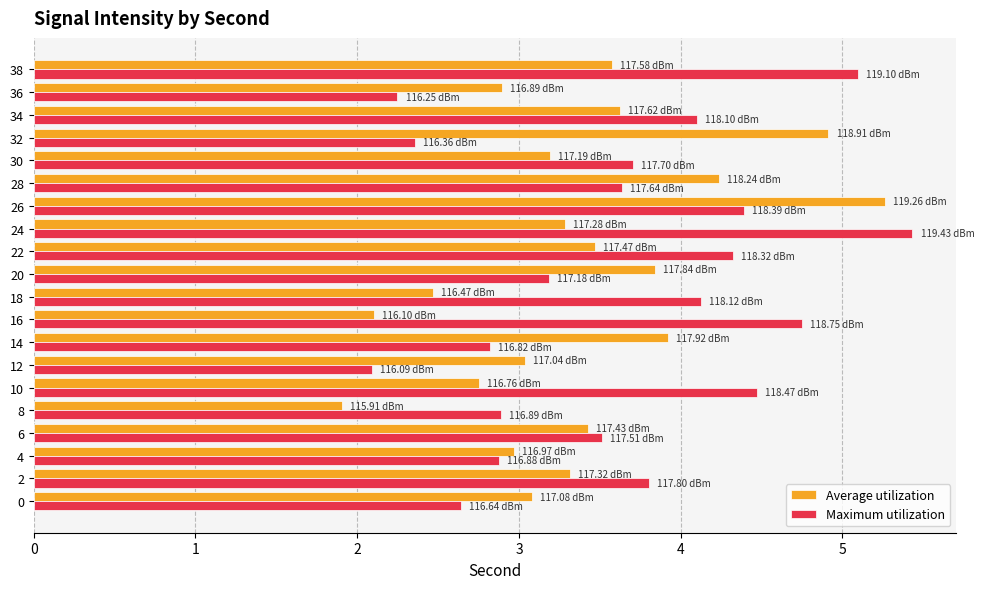

At which category is the sum across all series the highest?

26